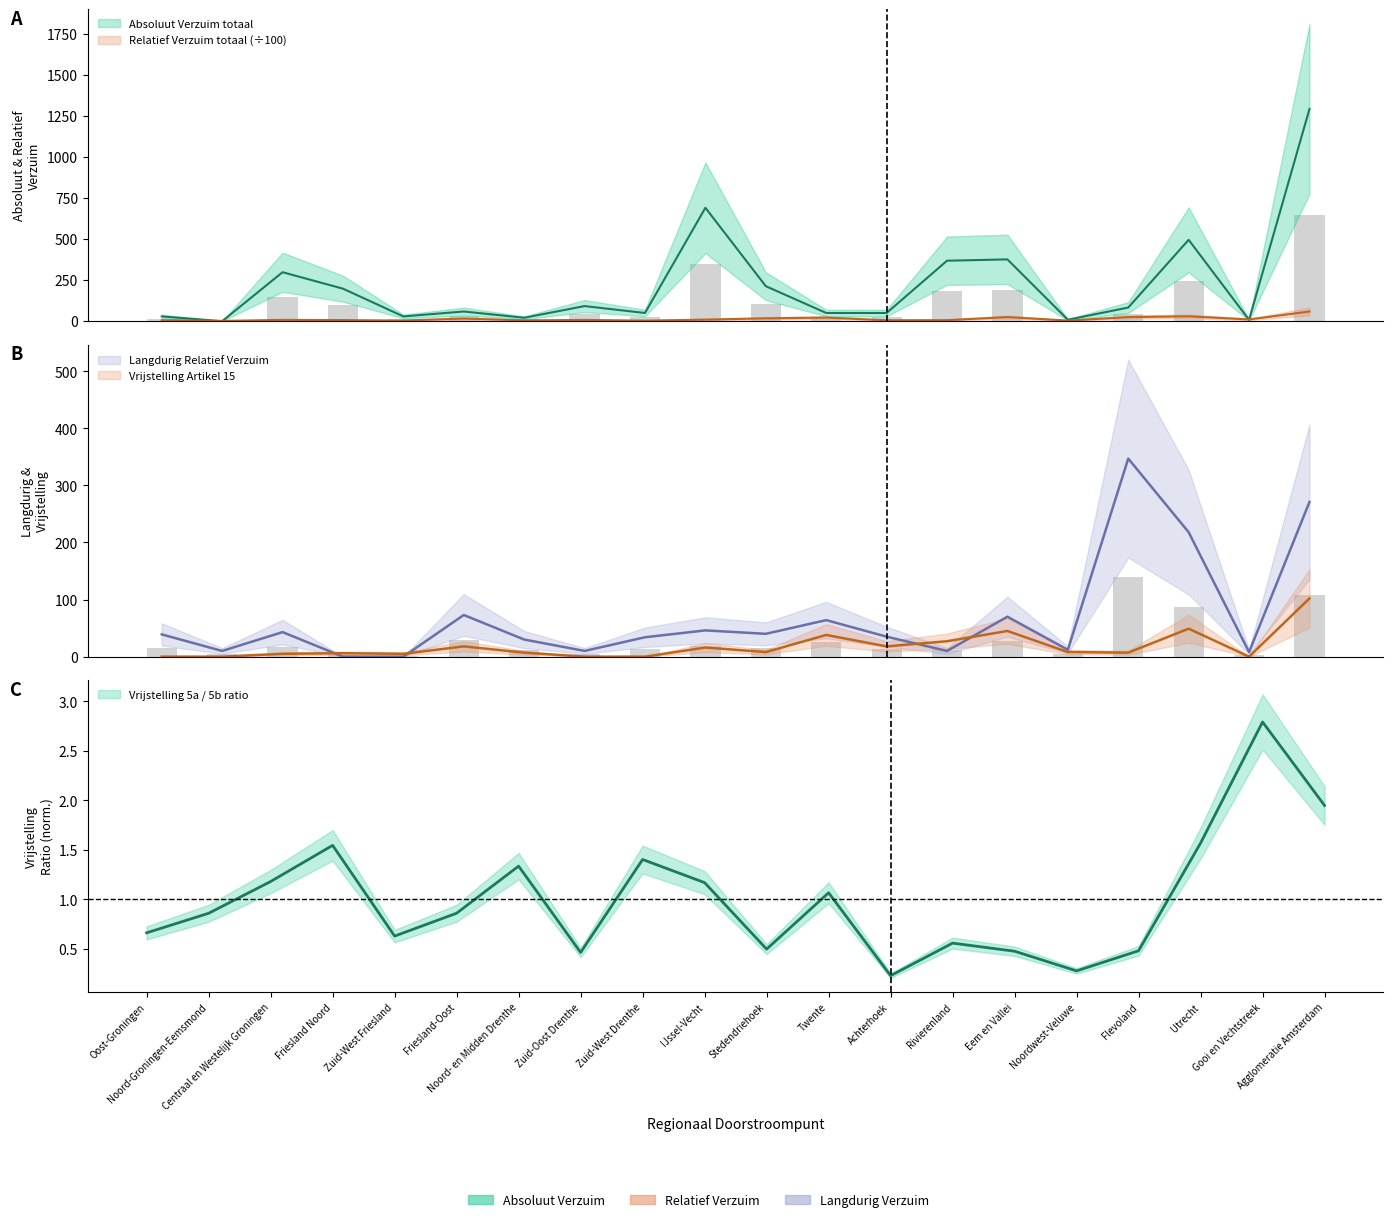

Which series has the largest total across all categories?

Absoluut Verzuim totaal